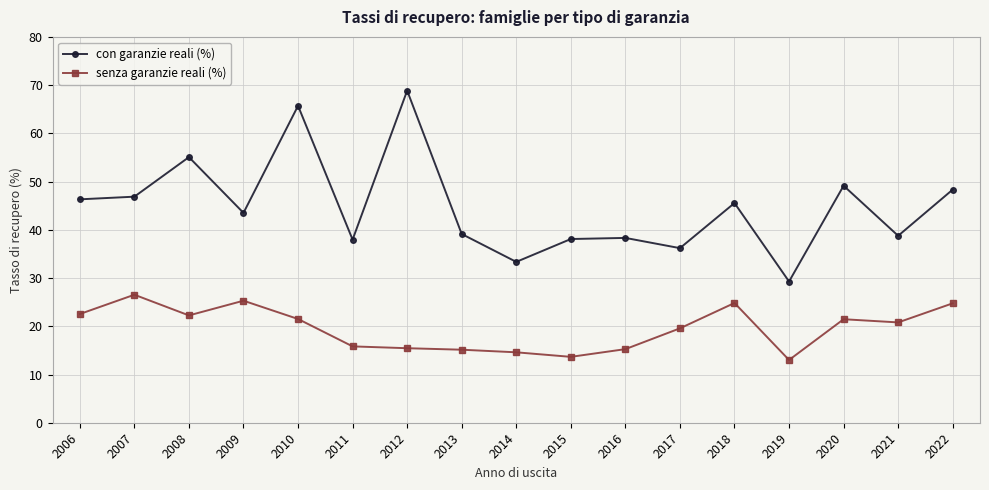

Read the con garanzie reali (%) value at 2008.

55.1